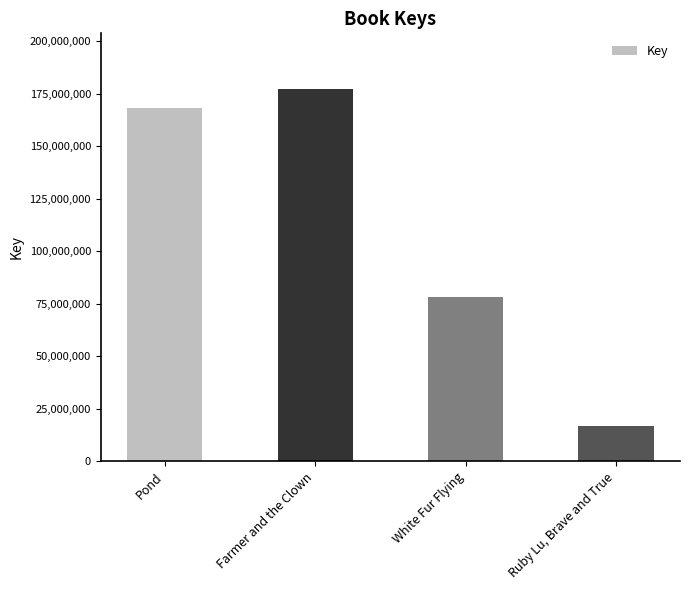

What is the sum of the values at Farmer and the Clown and Pond?

345590476